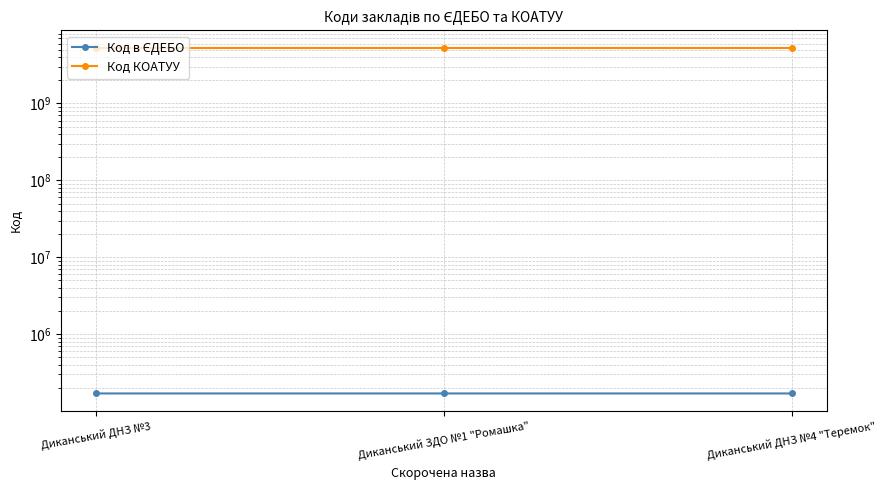

At which label does Код в ЄДЕБО reach its minimum?

Диканський ЗДО №1 "Ромашка"